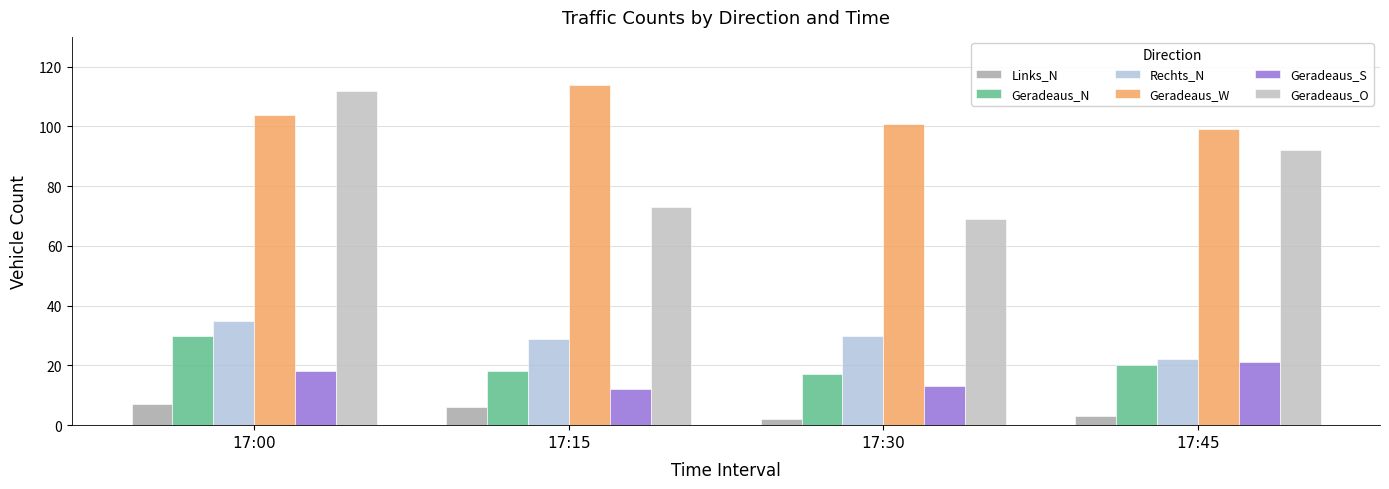

What is the value of the Links_N bar at the 3rd from the left?

2